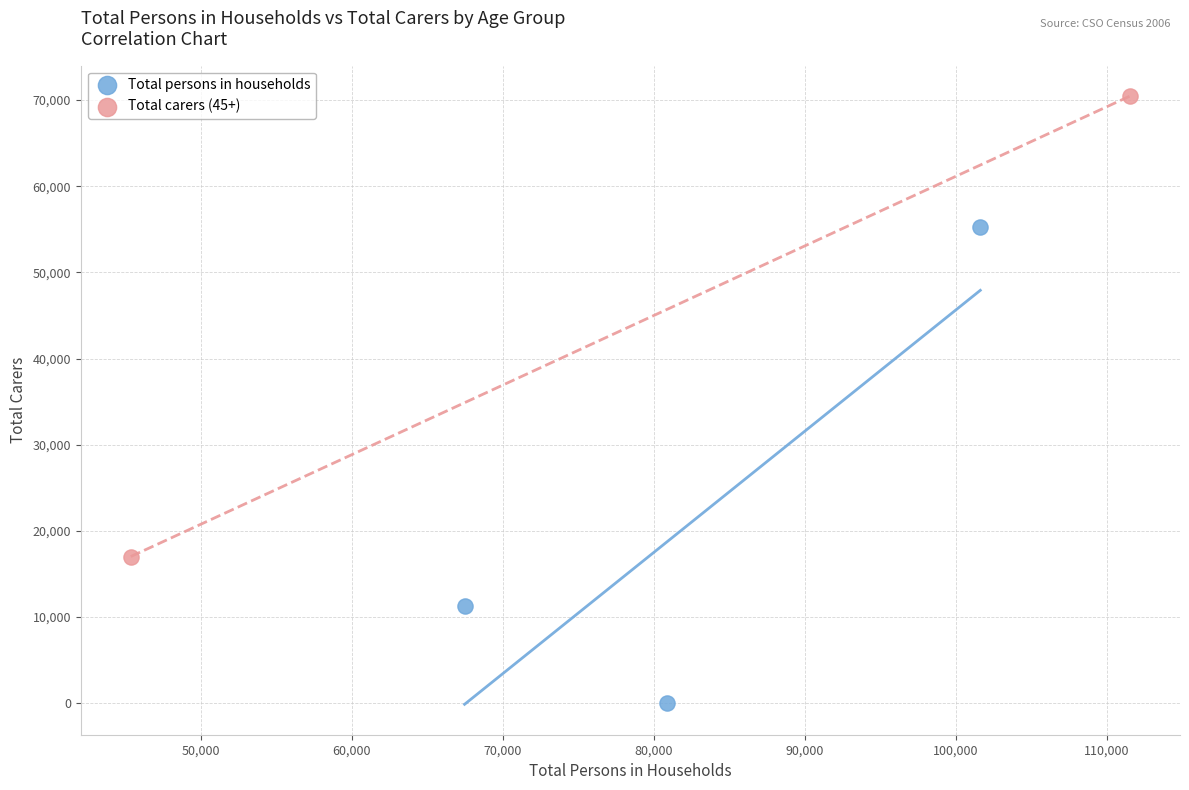

Which series reaches the minimum Y coordinate?

Total persons in households